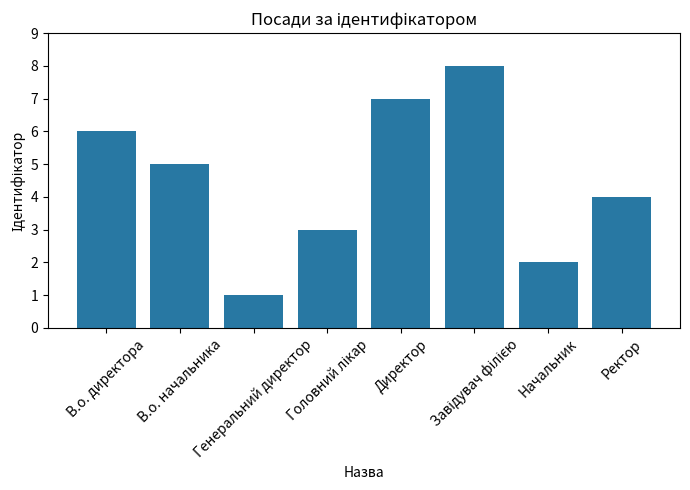

The chart shows a value of 4 at Ректор. True or false?

True